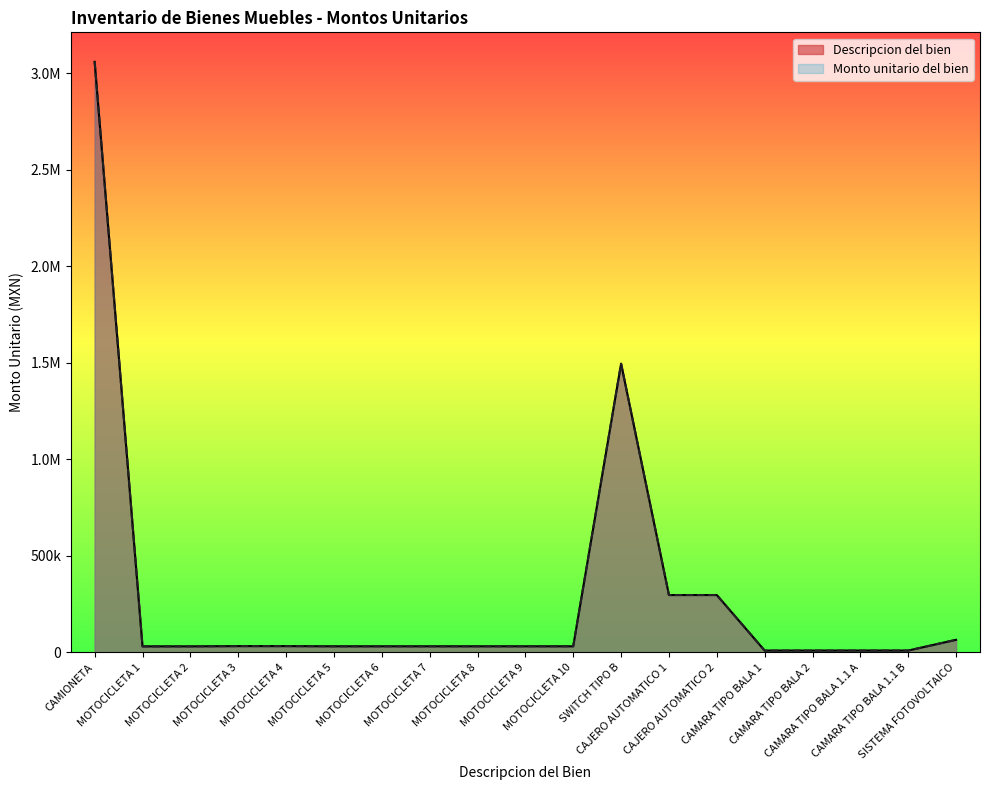

At how many categories does at least one series exceed 1148339?

2